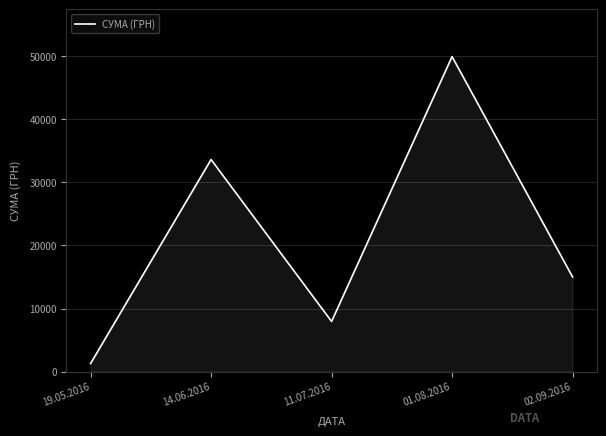

Is it true that the value at 02.09.2016 is 15000.0?

True